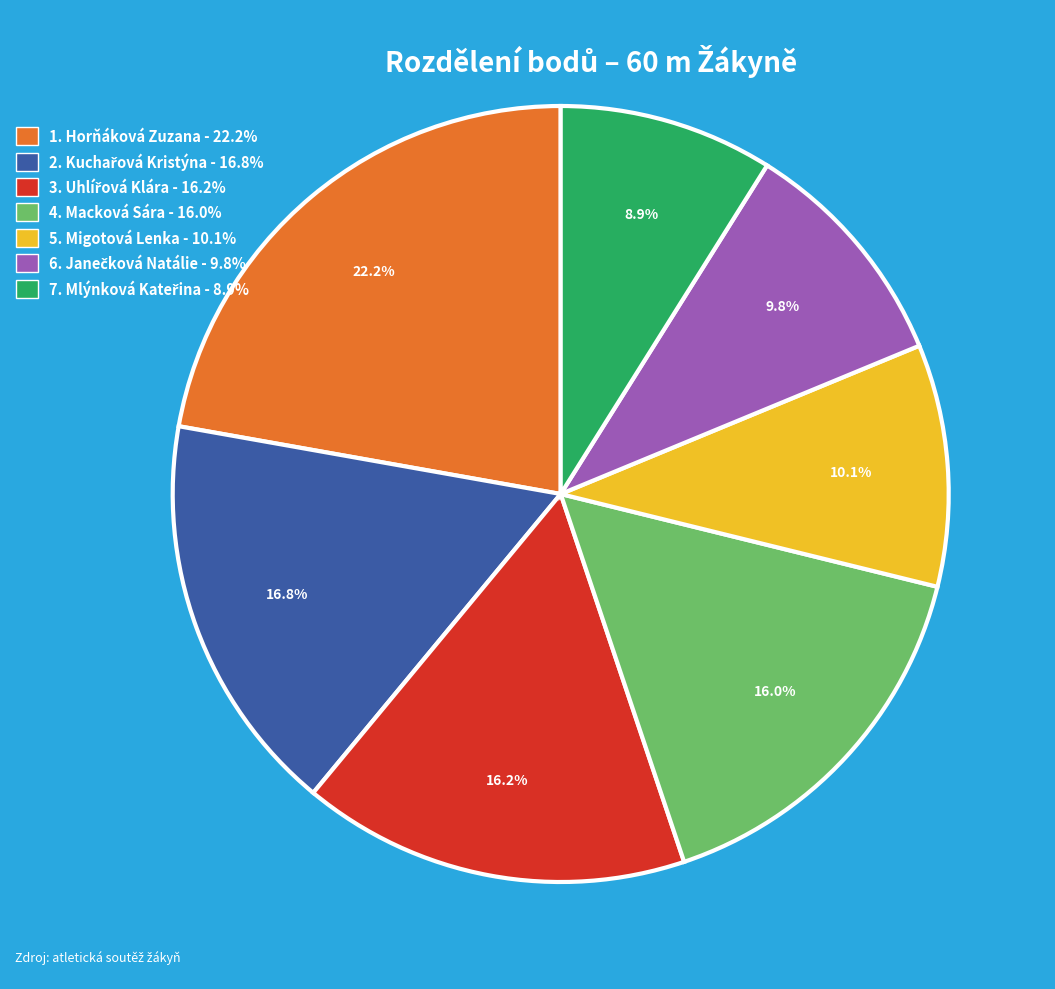

What percentage is NOT represented by 4. Macková Sára - 16.0%?

84.0%